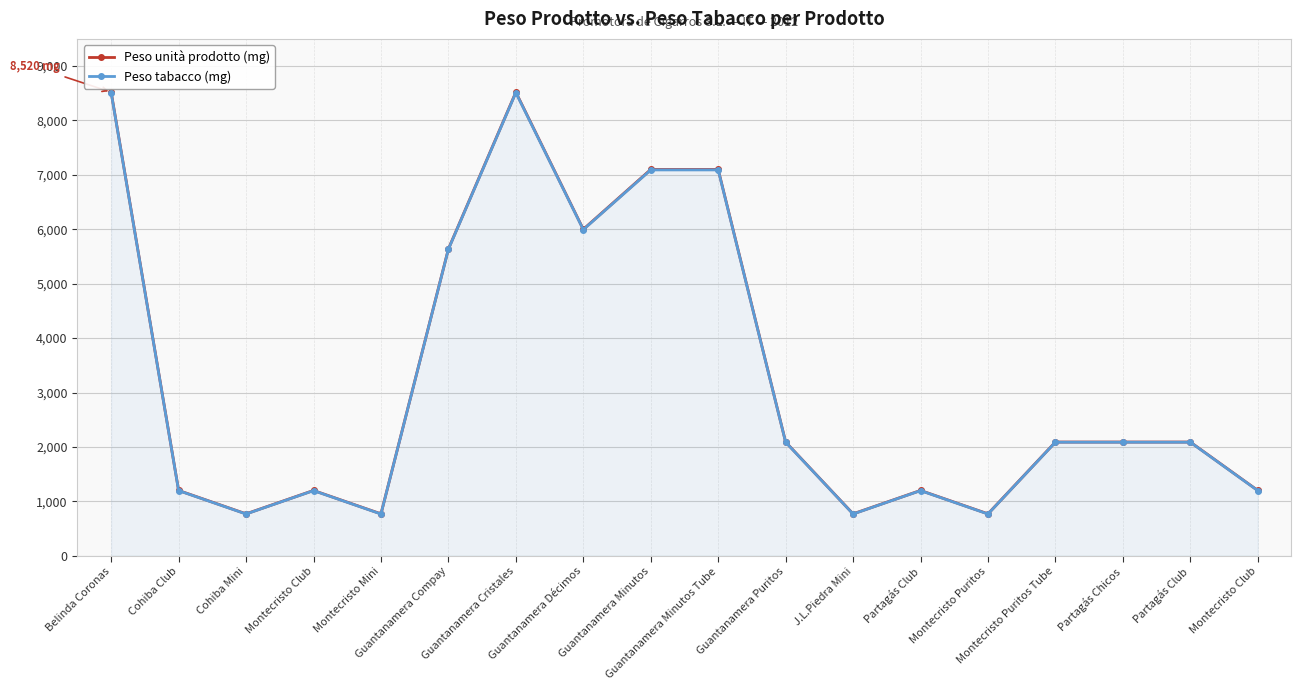

Is it true that Peso unità prodotto (mg) equals 1200 at Montecristo Club?

True